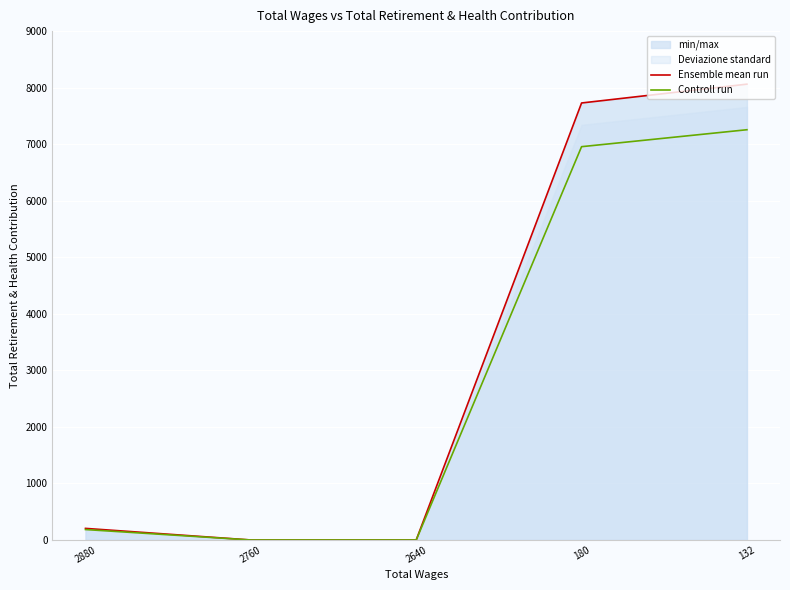

Rank the series by their average value, from highest to lowest.

Ensemble mean run, Controll run